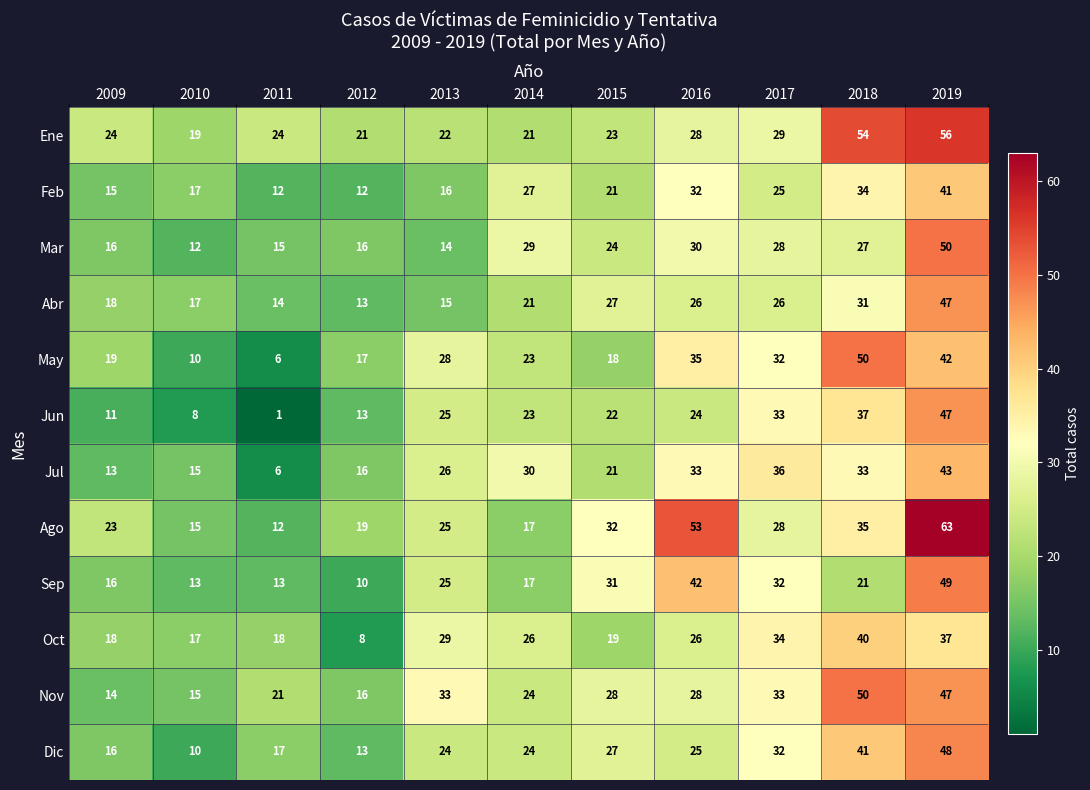

Read the Abr value at 2019, to the nearest 5.

45